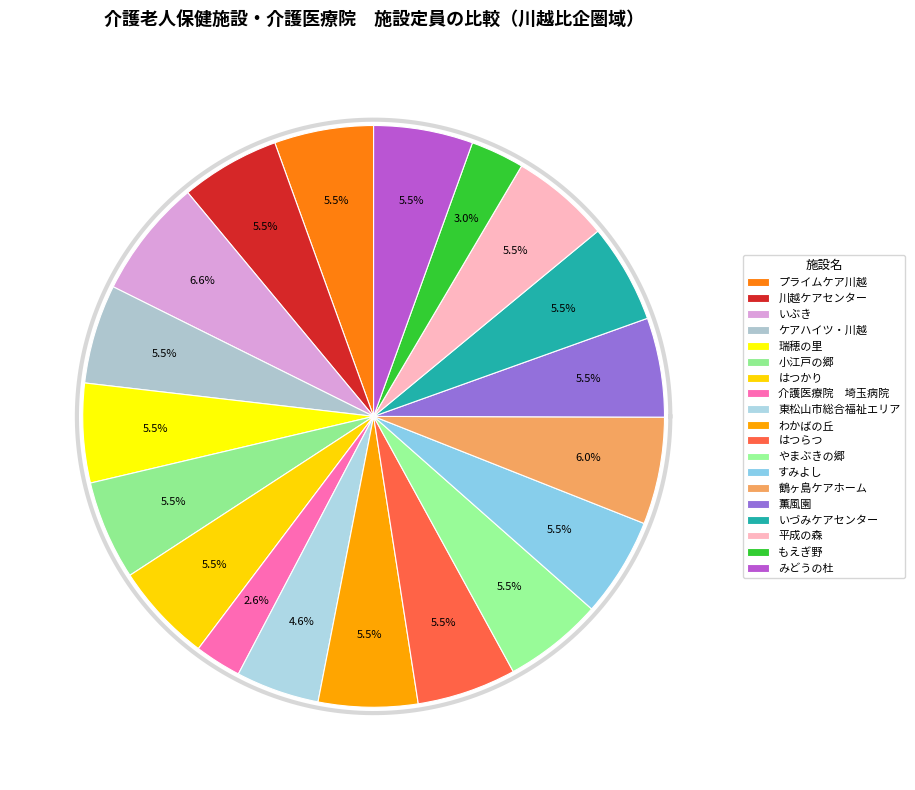

To the nearest percent, what is the difference between the largest and smallest slice percentages?

4%